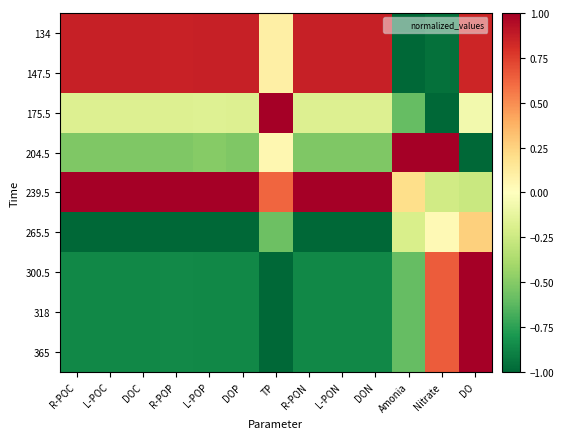

How many categories are shown in the chart?

13